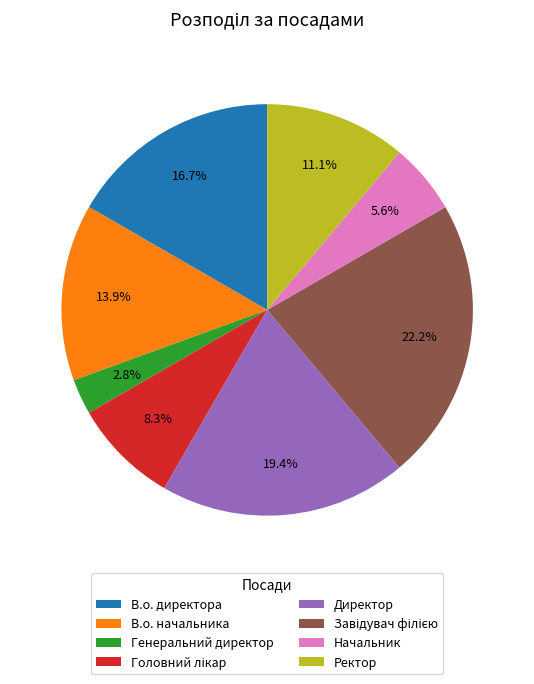

To the nearest percent, what percentage of the pie is Начальник?

6%